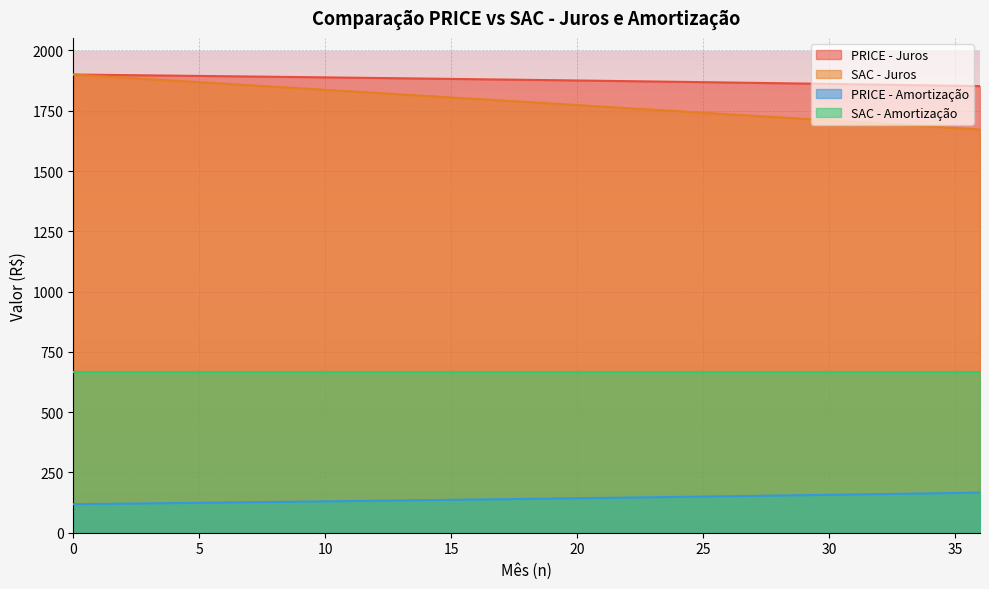

True or false: PRICE - Amortização and PRICE - Juros cross at least once.

False